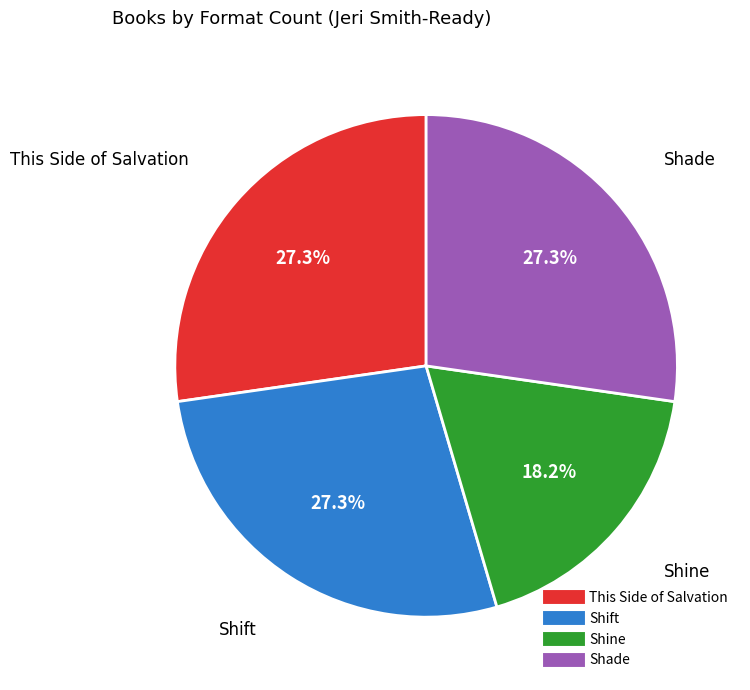

Which slice is the smallest?

Shine